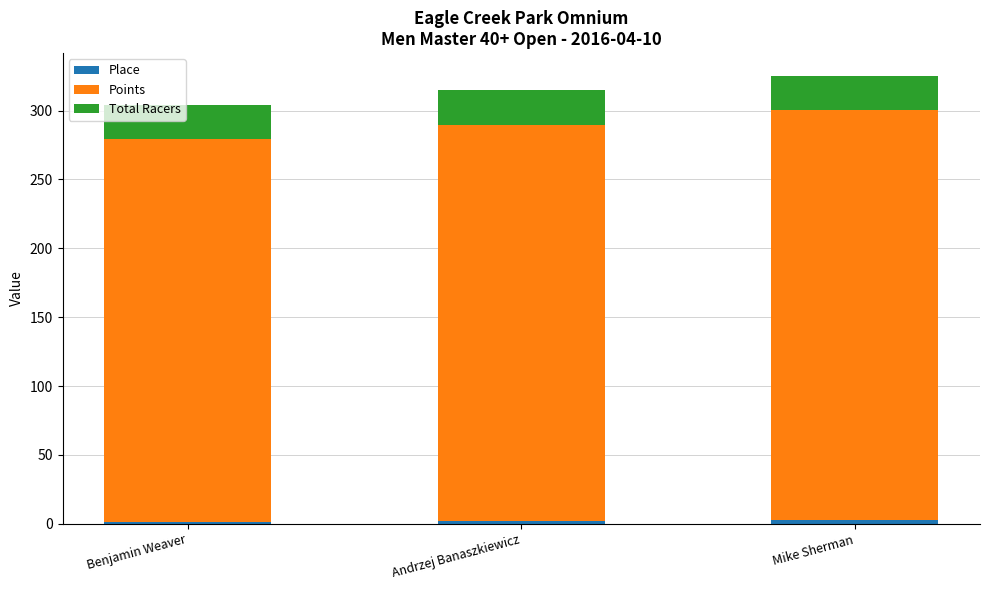

How many categories are shown in the chart?

3